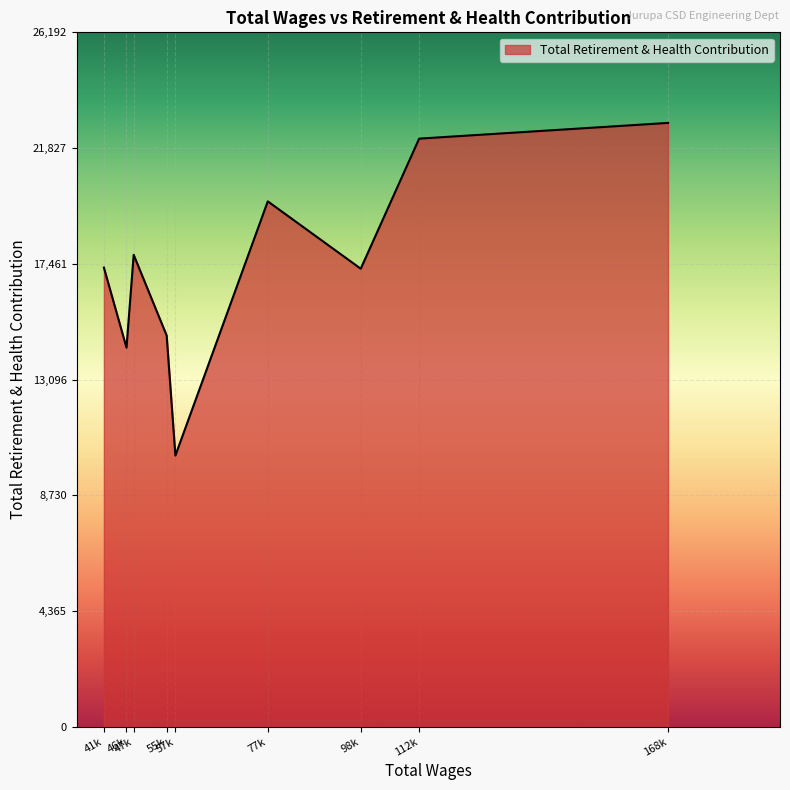

What is the difference between the maximum and minimum values?

12546